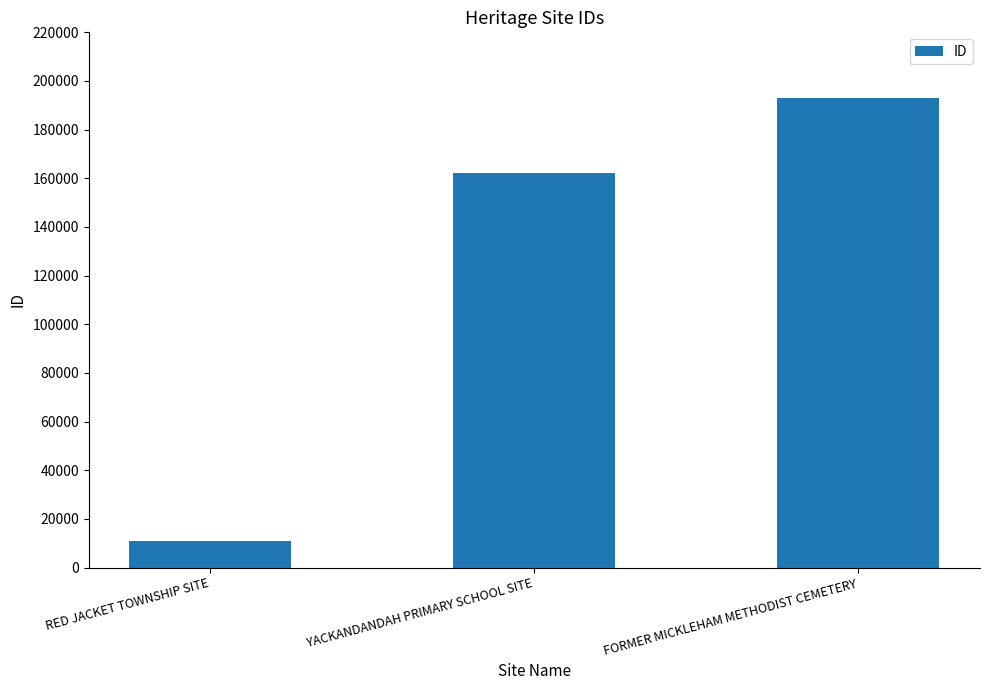

Reading left to right, list all the values displayed in this chart.

RED JACKET TOWNSHIP SITE=10794	YACKANDANDAH PRIMARY SCHOOL SITE=162333	FORMER MICKLEHAM METHODIST CEMETERY=192979